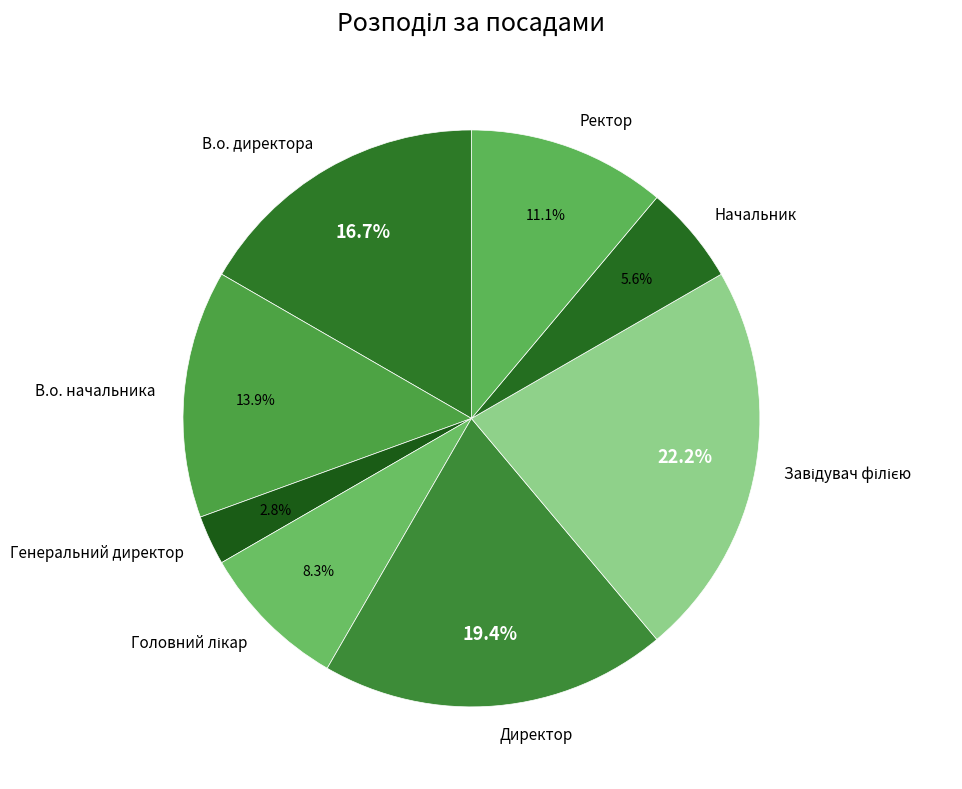

Does any single category account for the majority?

No